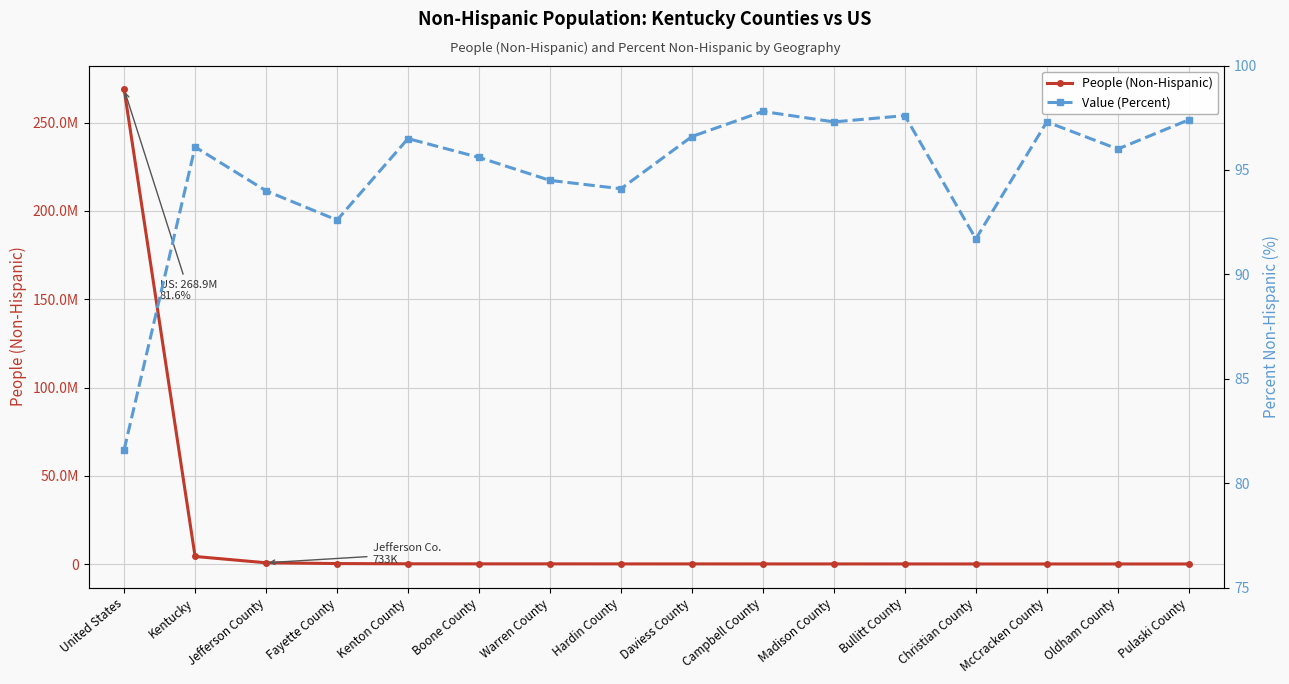

The Value (Percent) series shows 142.9 at Warren County. True or false?

False